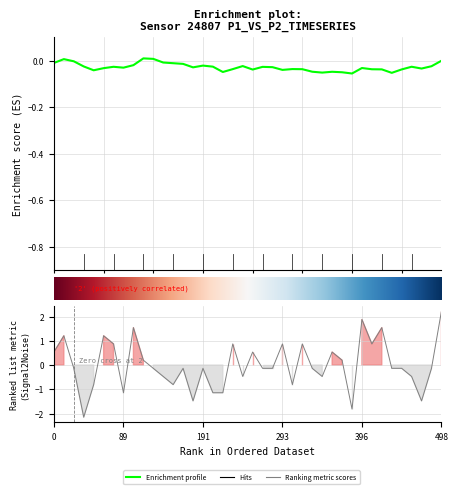

Reading left to right, transcribe all the data shown in this chart.

0.5	1.2	-0.1	-2.1	-0.8	1.2	0.9	-1.1	1.5	0.2	-0.1	-0.5	-0.8	-0.1	-1.5	-0.1	-1.1	-1.1	0.9	-0.5	0.5	-0.1	-0.1	0.9	-0.8	0.9	-0.1	-0.5	0.5	0.2	-1.8	1.9	0.9	1.5	-0.1	-0.1	-0.5	-1.5	-0.1	2.2